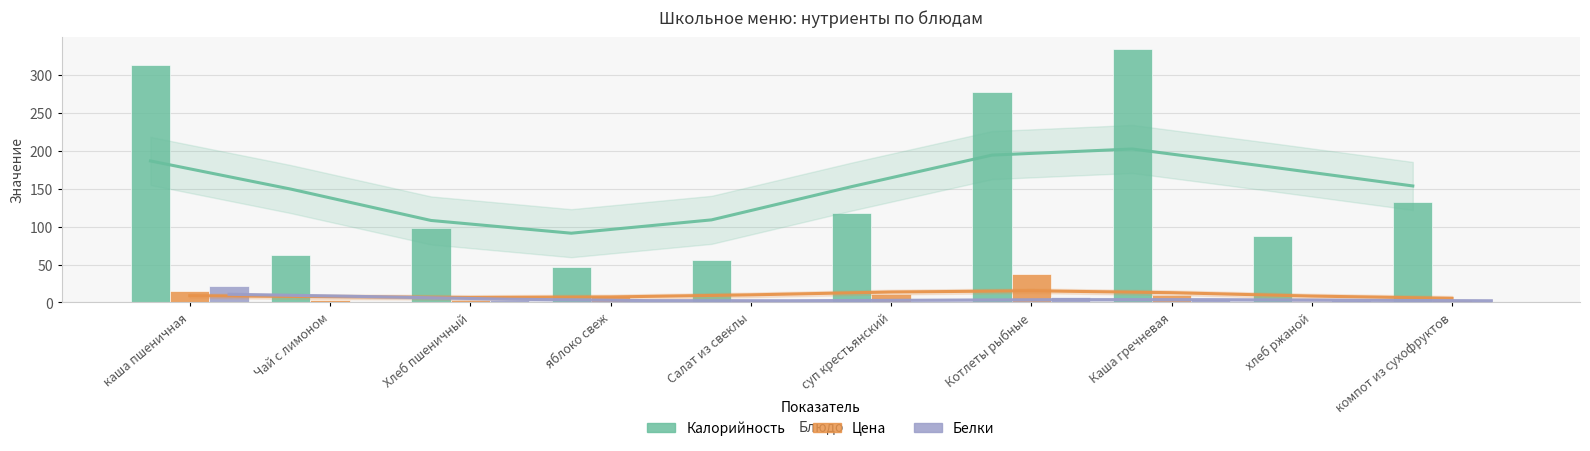

Which category has the highest value across all series?

Каша гречневая